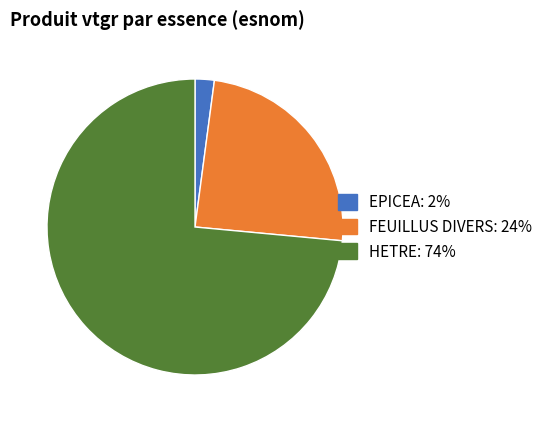

Which has a higher value, FEUILLUS DIVERS or HETRE?

HETRE